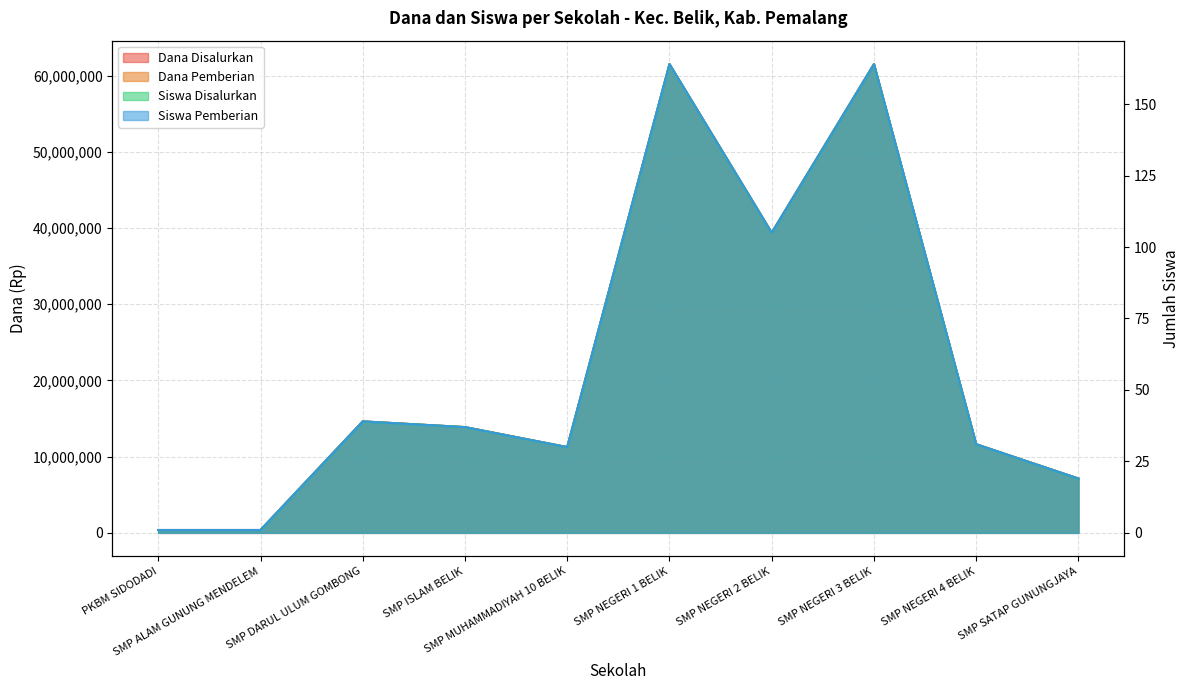

What is the sum of all Siswa Pemberian values?

591